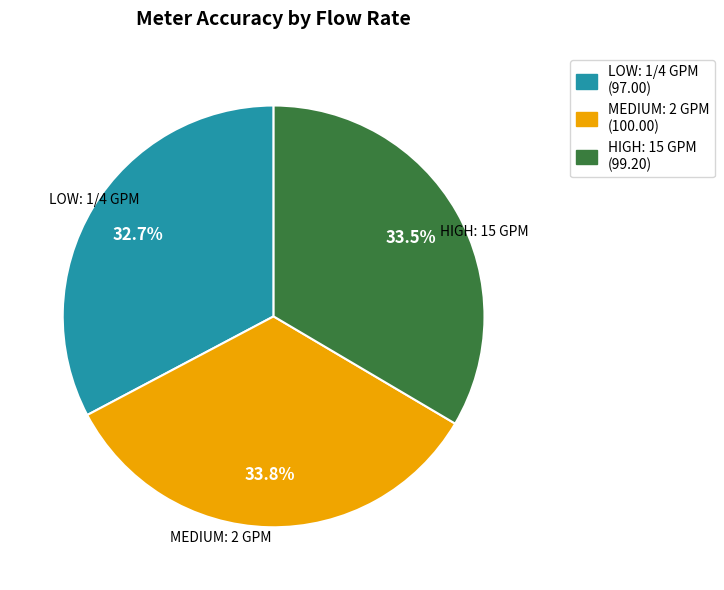

Count the number of slices in the pie.

3